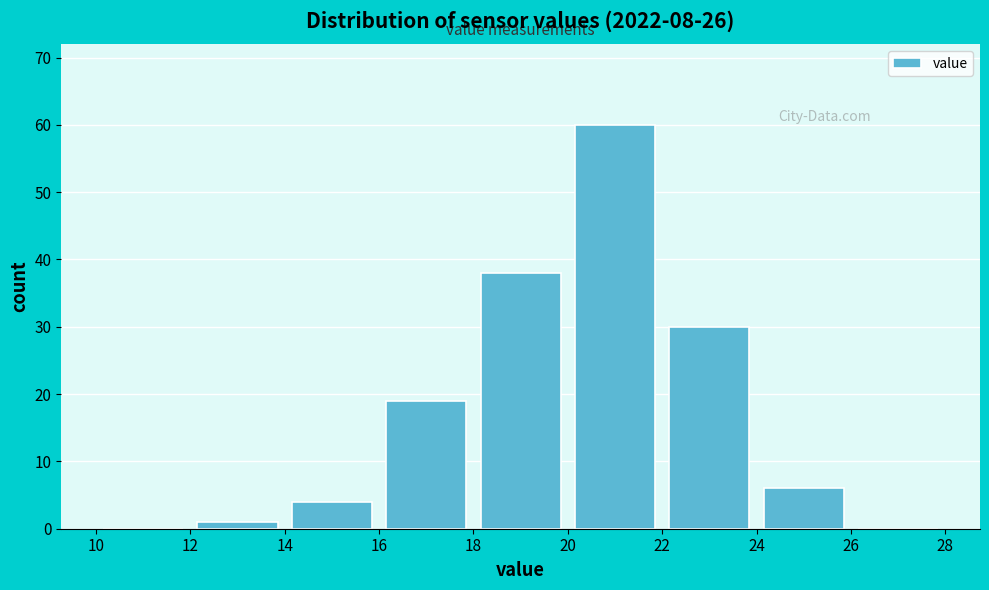

Over which range of the x-axis is the bar tallest?

20 to 22